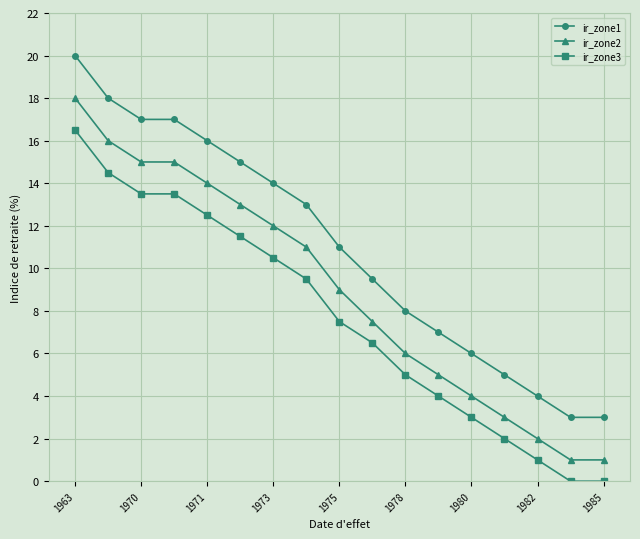

True or false: ir_zone2 and ir_zone1 intersect in this chart.

False